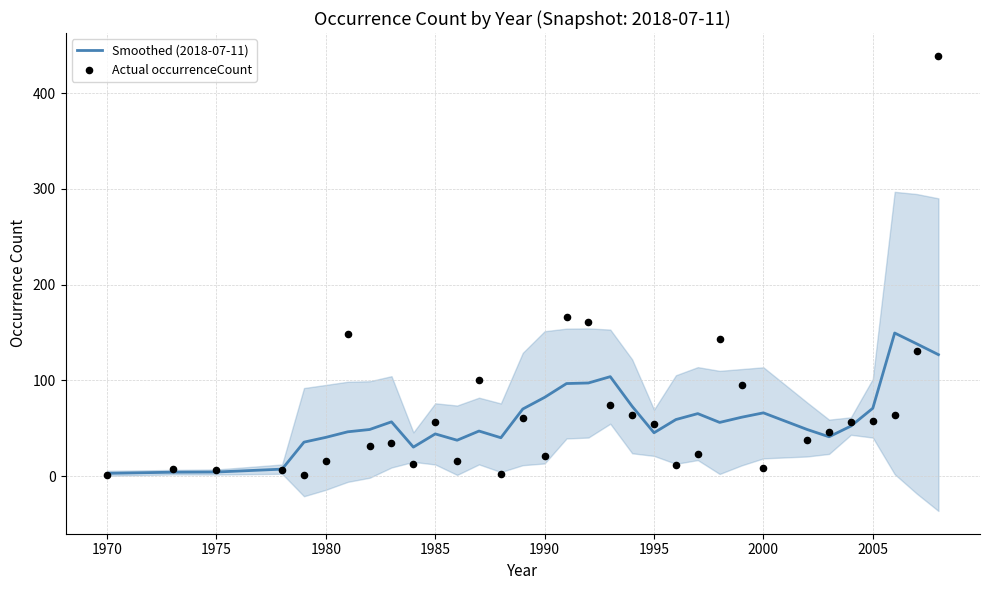

What are all the series names shown in the legend?

Smoothed (2018-07-11), Actual occurrenceCount